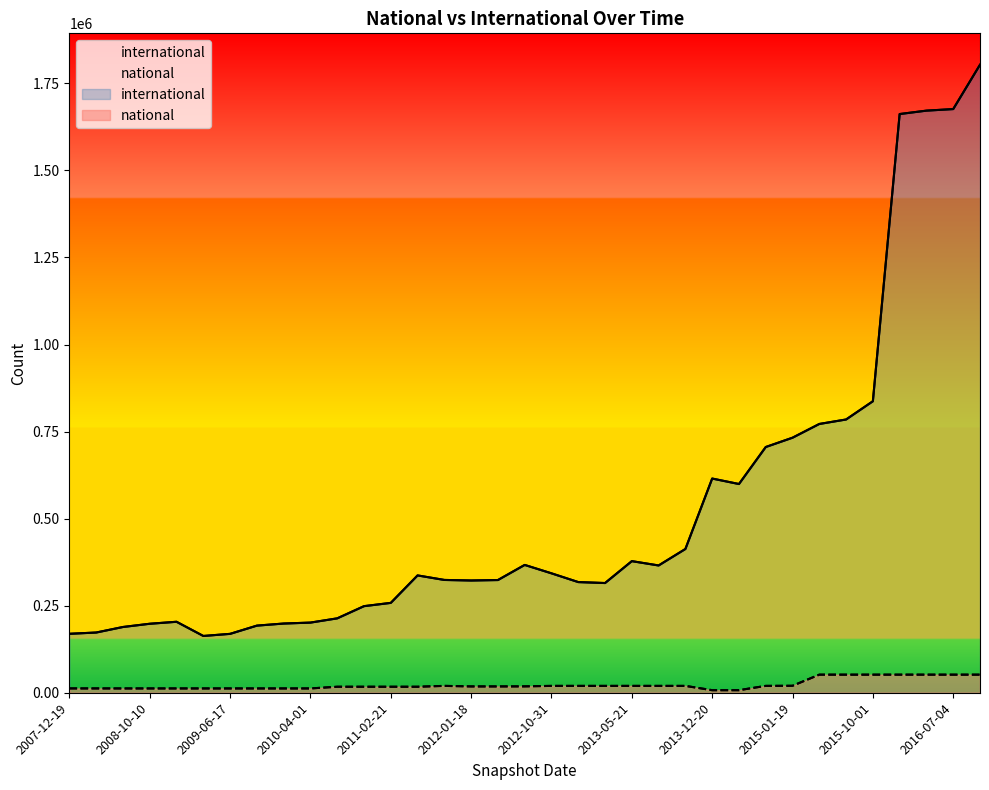

How many lines are shown in the chart?

2